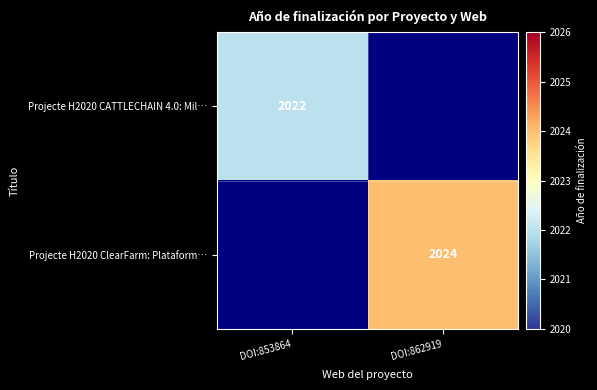

True or false: Projecte H2020 CATTLECHAIN 4.0: Mil… has a value of 2022 at DOI:853864.

True